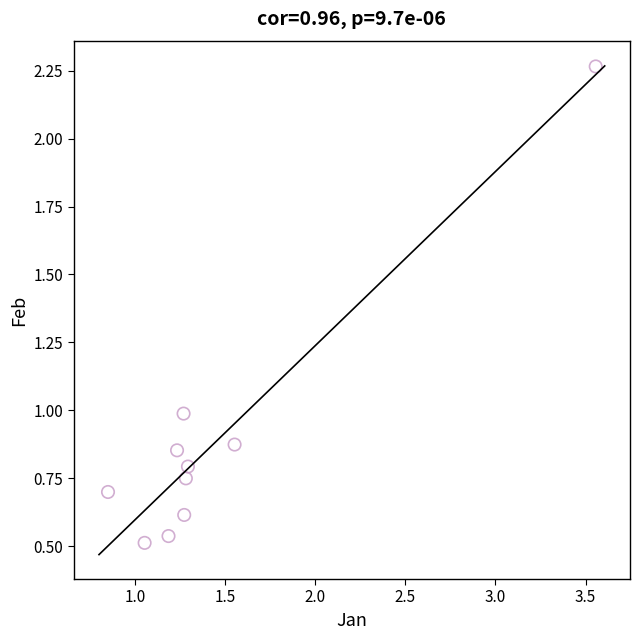

What is the range of Y values (max minus min)?

1.8